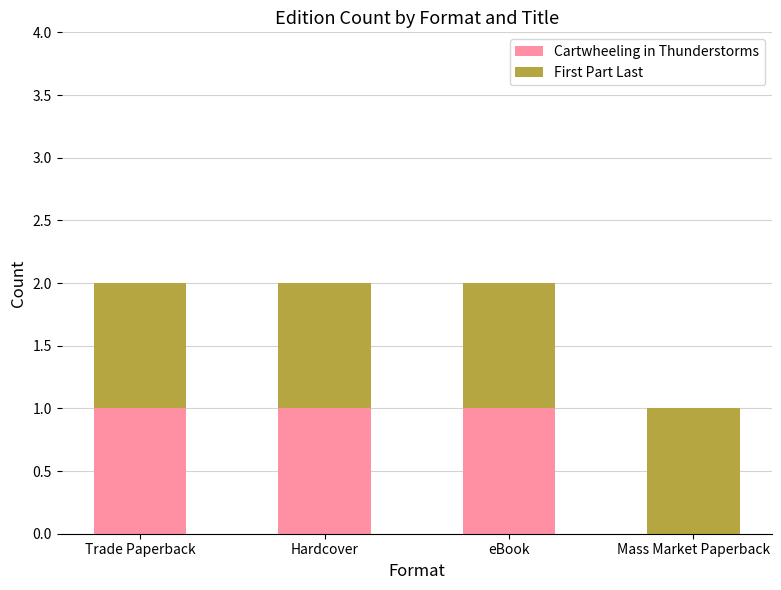

What is the sum of all Cartwheeling in Thunderstorms values?

3